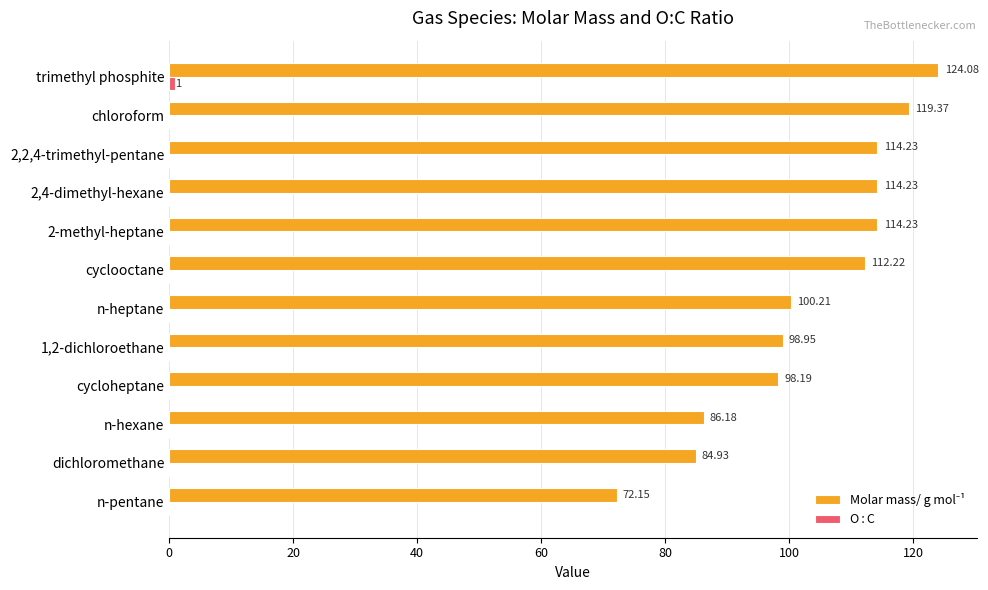

What is the total value across all series at n-heptane?

100.2